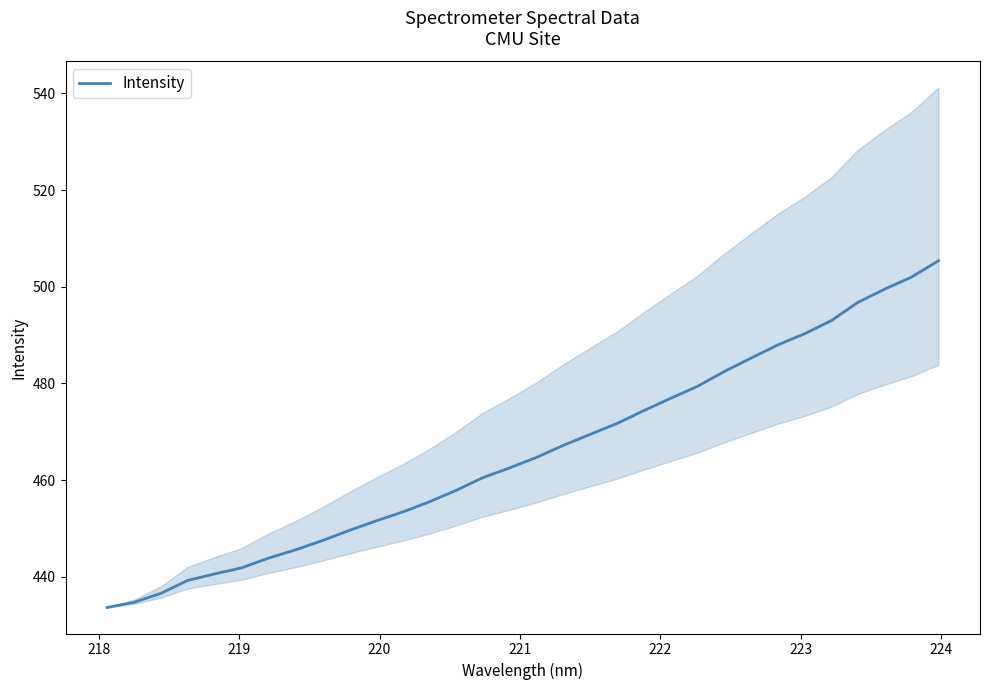

What is the minimum value for Intensity?

433.7